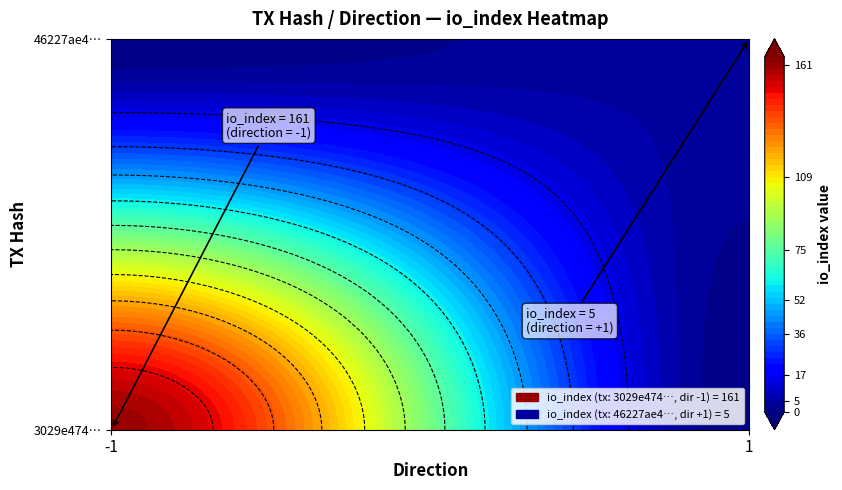

Is it true that 46227ae47d071792e7be355a0218679646ad48a equals 5 at io_index?

True